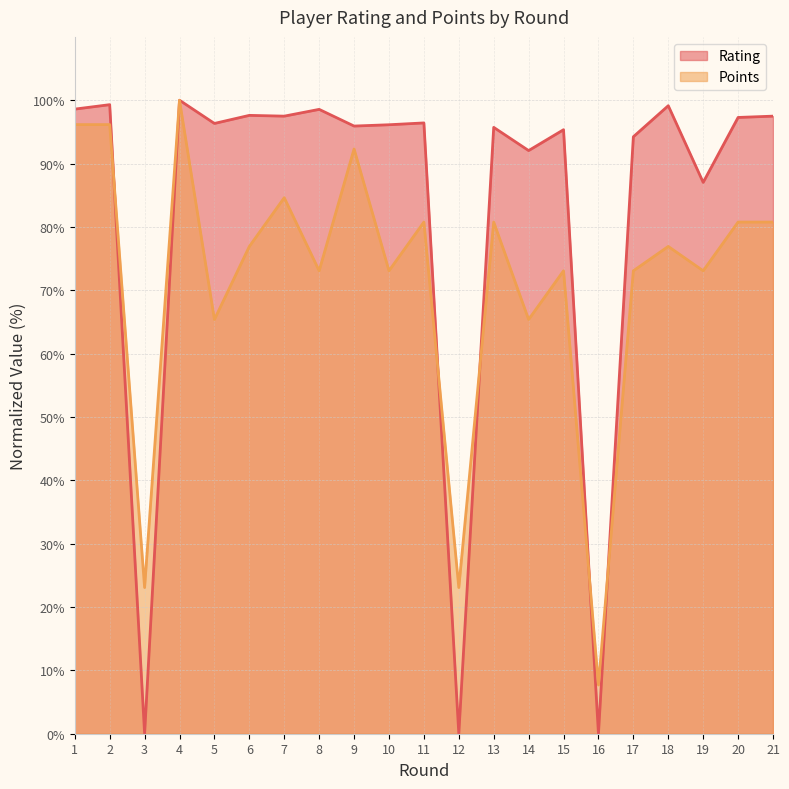

How many distinct data groups are displayed?

2